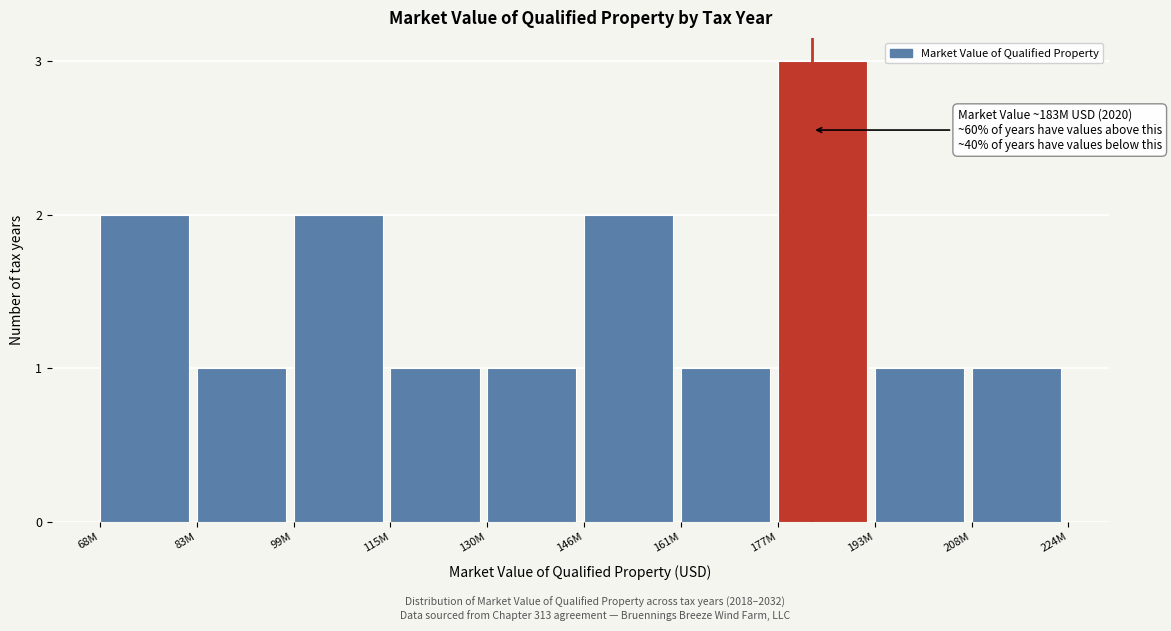

Reading right to left, extract all data points from this chart.

208M=1	193M=1	177M=3	161M=1	146M=2	130M=1	115M=1	99M=2	83M=1	68M=2